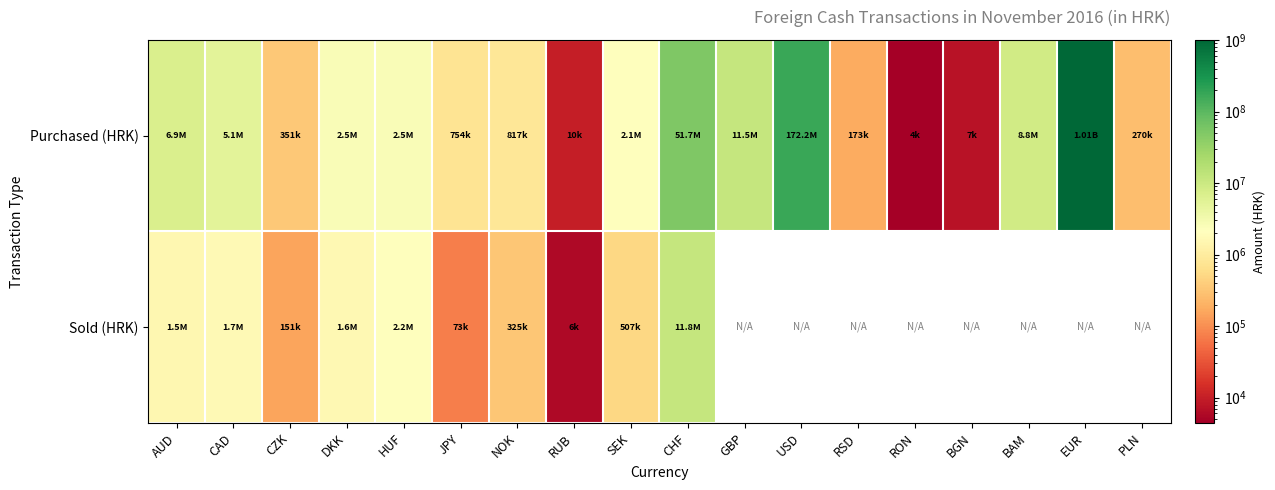

How many values in Sold (HRK) are above zero?

10